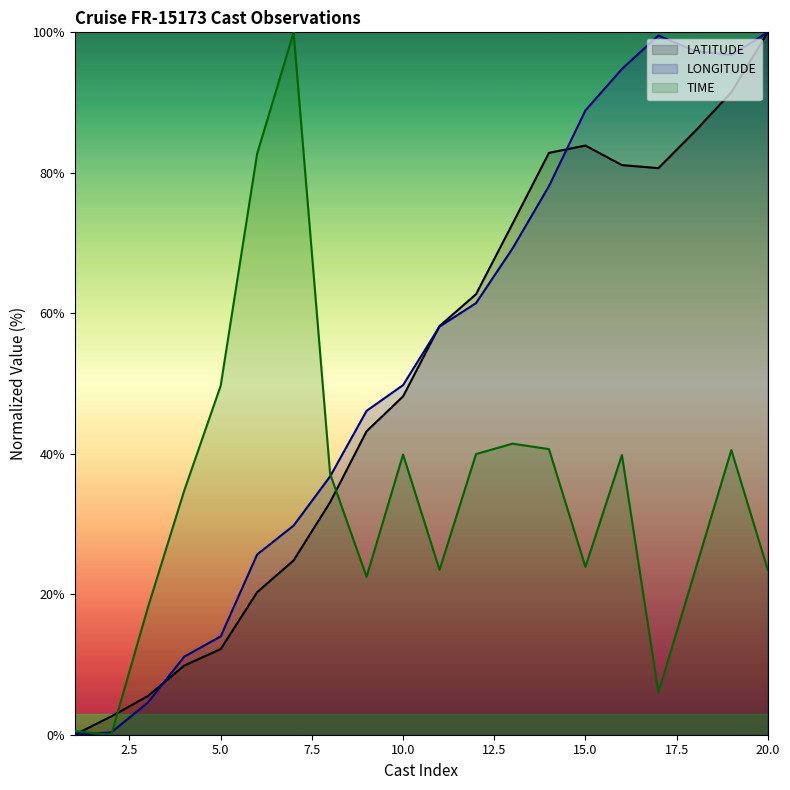

How many intersections are there between TIME and LONGITUDE?

3